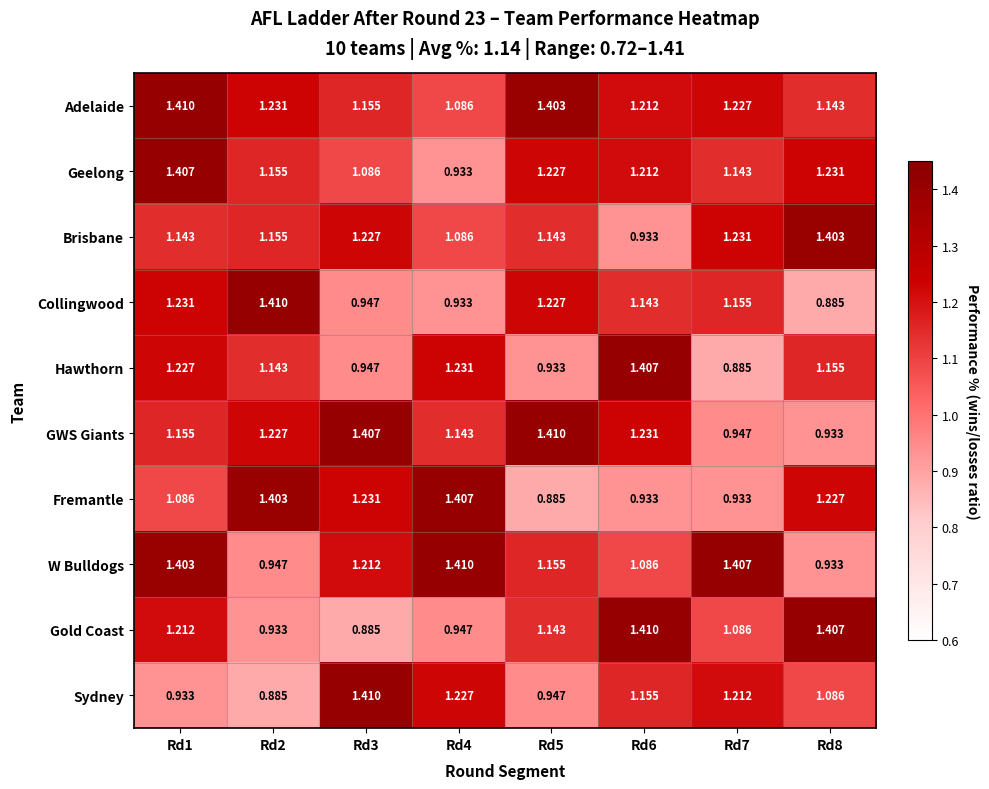

Which series changed the most between Rd1 and Rd5?

Hawthorn